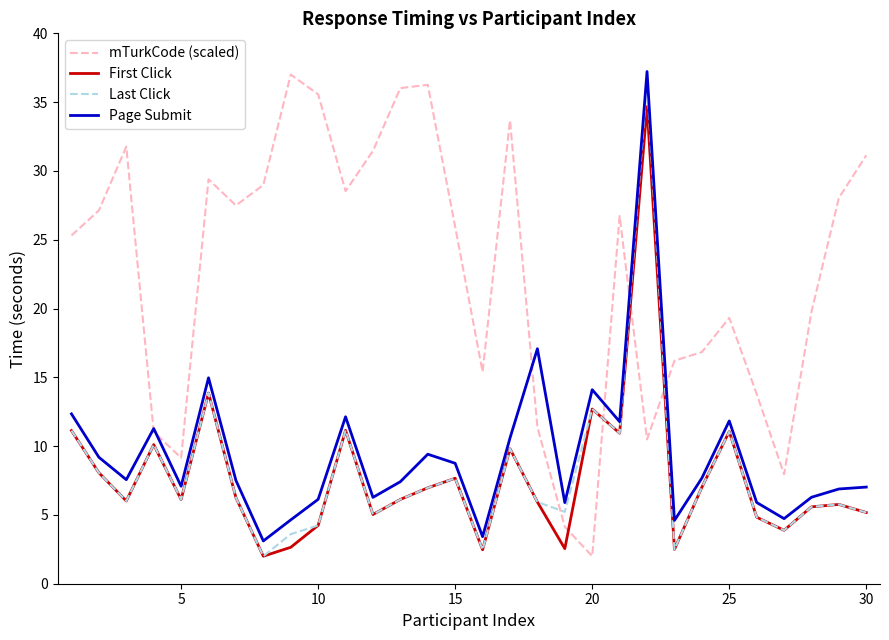

What is the maximum value shown in the chart?

37.2